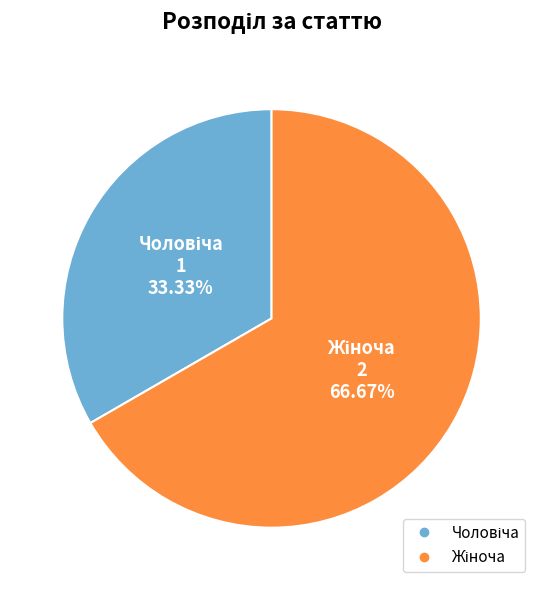

How many slices are in this pie chart?

2